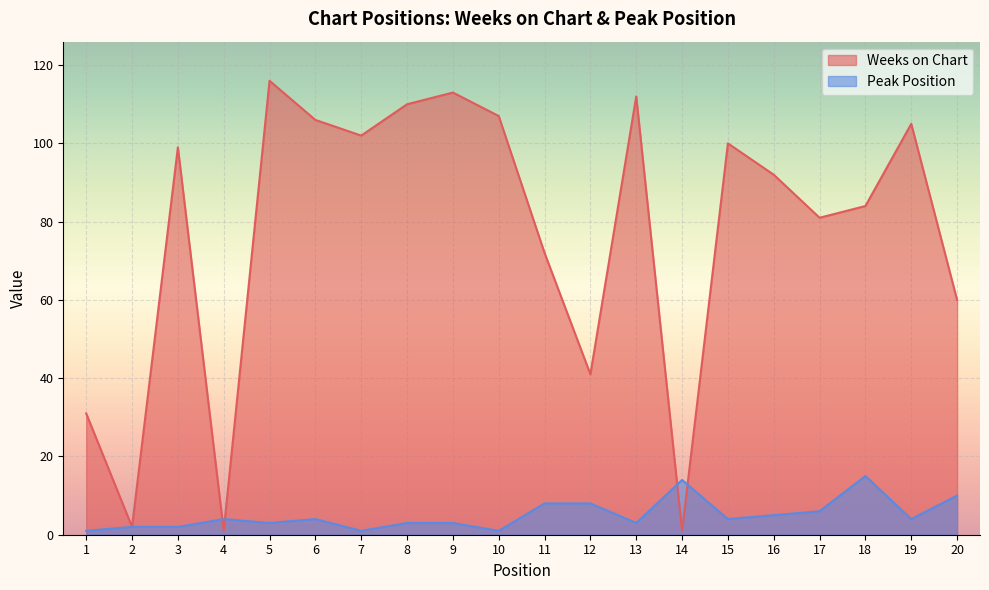

Where is Weeks on Chart nearest to the value 58?

20